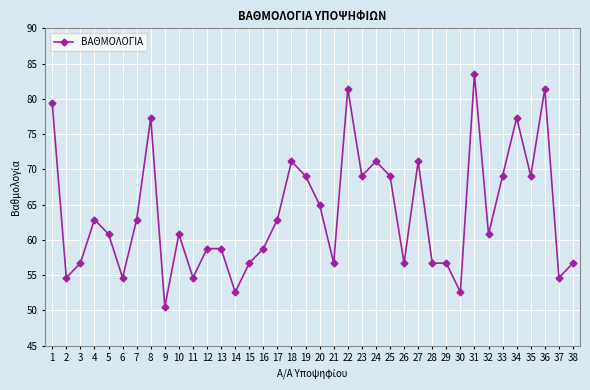

Count the number of data series in this chart.

1